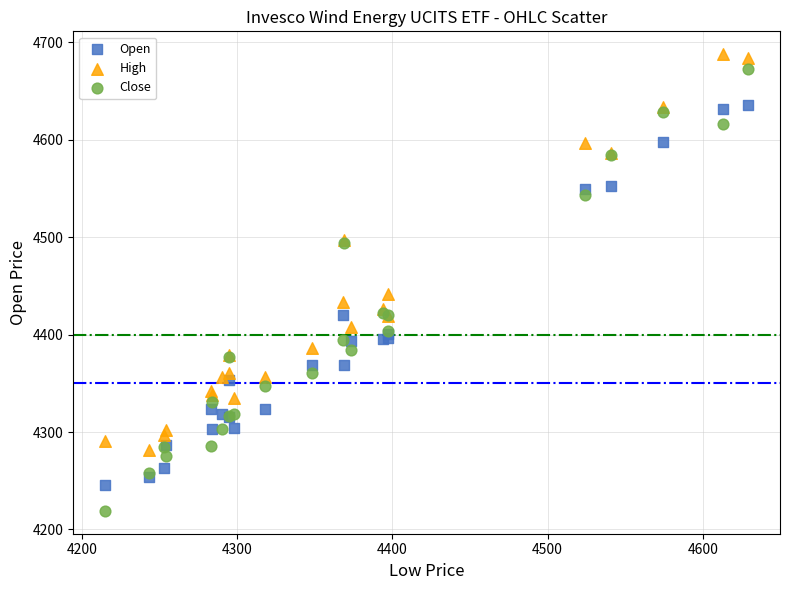

What are all the series names shown in the legend?

Open, High, Close